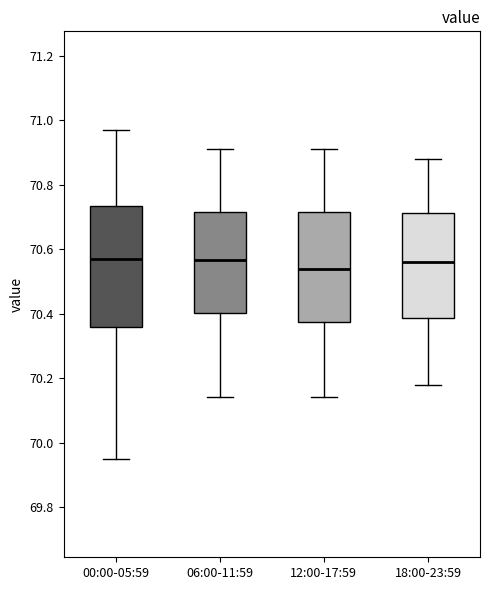

Where does the median line of the box for 00:00-05:59 sit on the y-axis? The values are not printed on the chart, so give them approximately, as read against the axis.

70.58